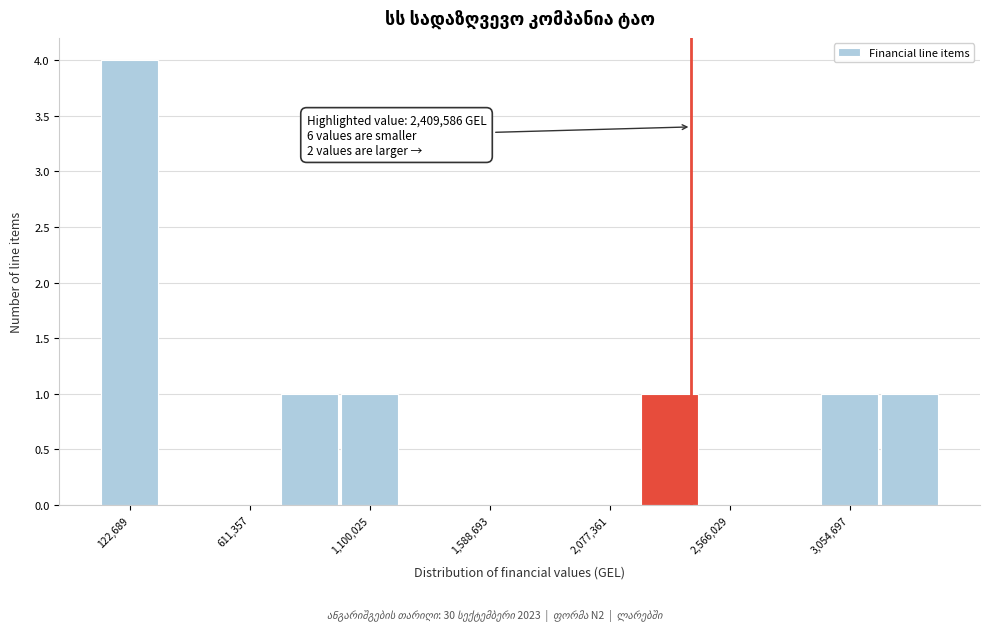

Over which range of the x-axis is the bar tallest?

0 to 250000